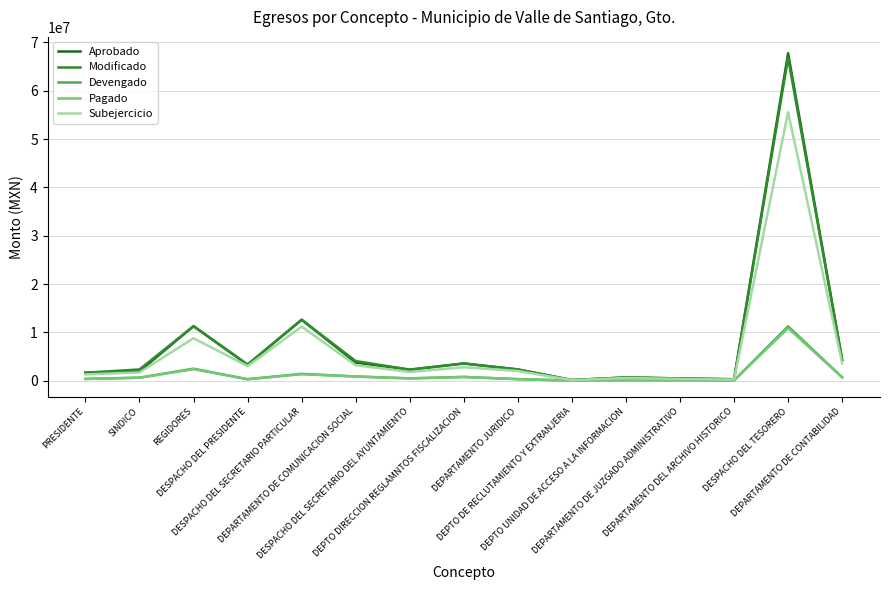

What is the greatest value displayed?

67752305.8